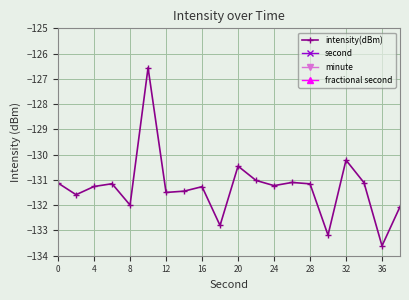

At which label is intensity(dBm) closest to -130?

32